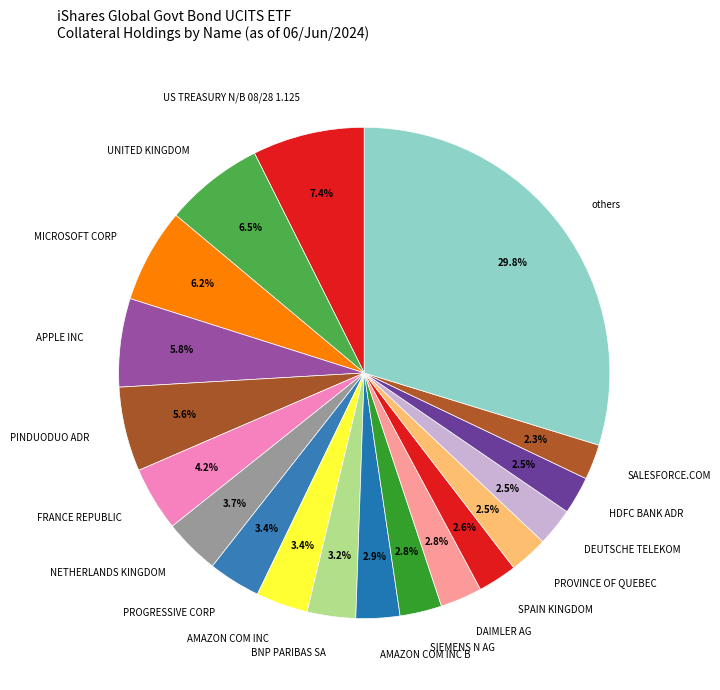

Is there a majority slice in this chart?

No